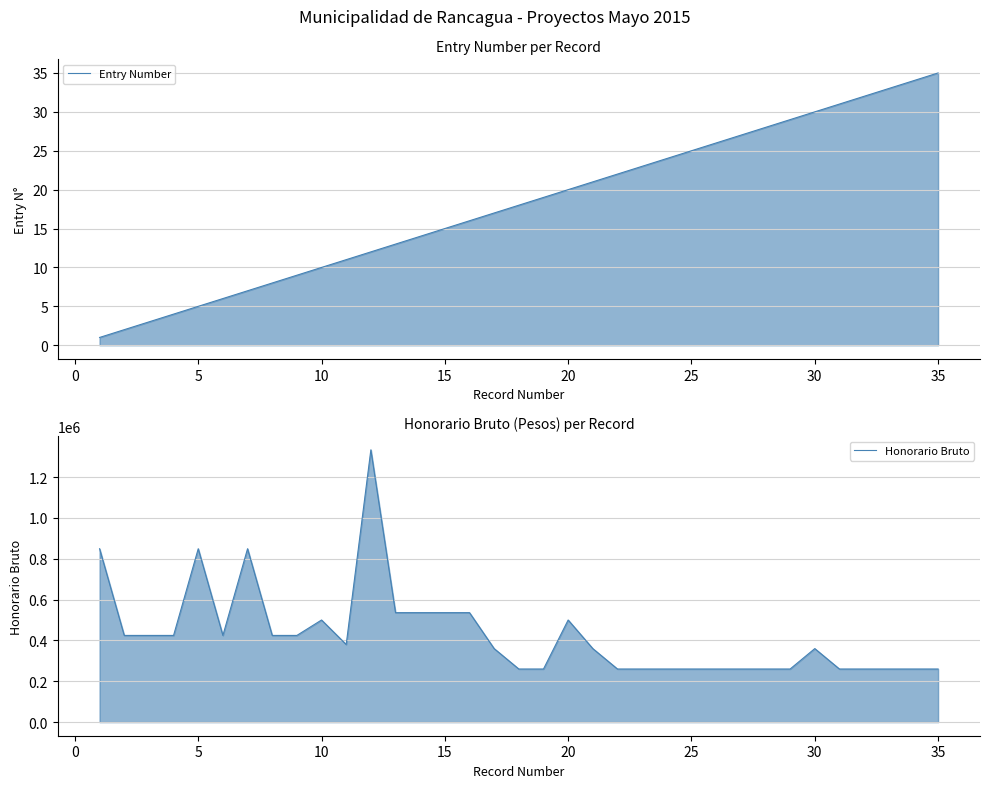

Reading left to right, transcribe all the data shown in this chart.

Entry Number: 1	2	3	4	5	6	7	8	9	10	11	12	13	14	15	16	17	18	19	20	21	22	23	24	25	26	27	28	29	30	31	32	33	34	35
Honorario Bruto: 848948	424474	424474	424474	848948	424474	848948	424474	424474	500000	380000	1333333	536000	536000	536000	536000	359920	260000	260000	500000	360000	260000	260000	260000	260000	260000	260000	260000	260000	360000	260000	260000	260000	260000	260000